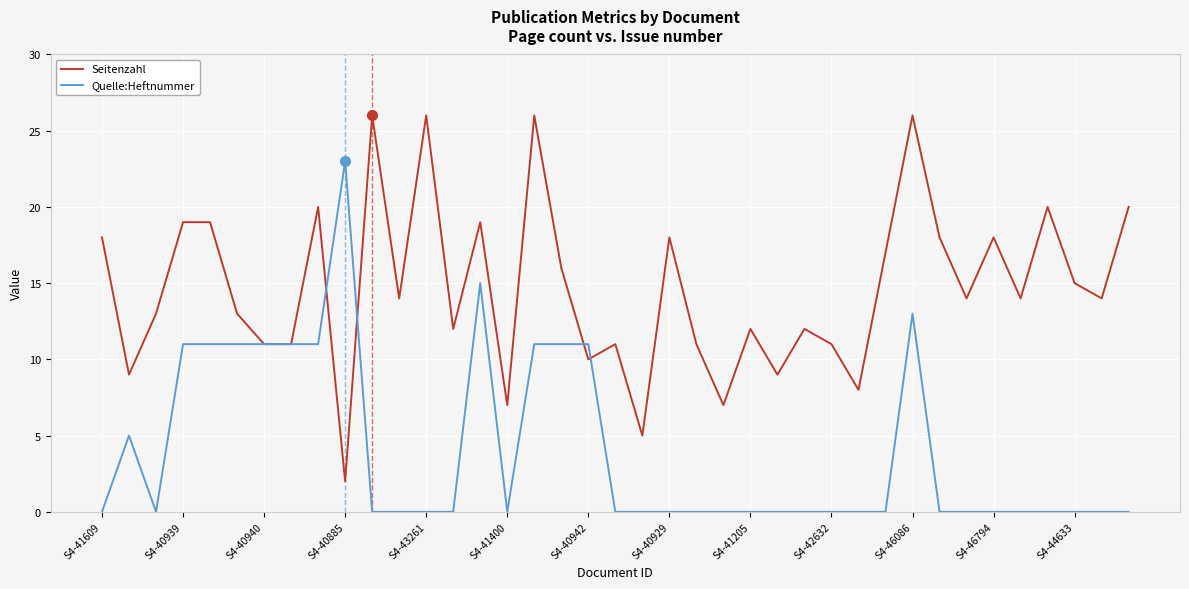

Does the chart display data point markers on the line(s)?

No